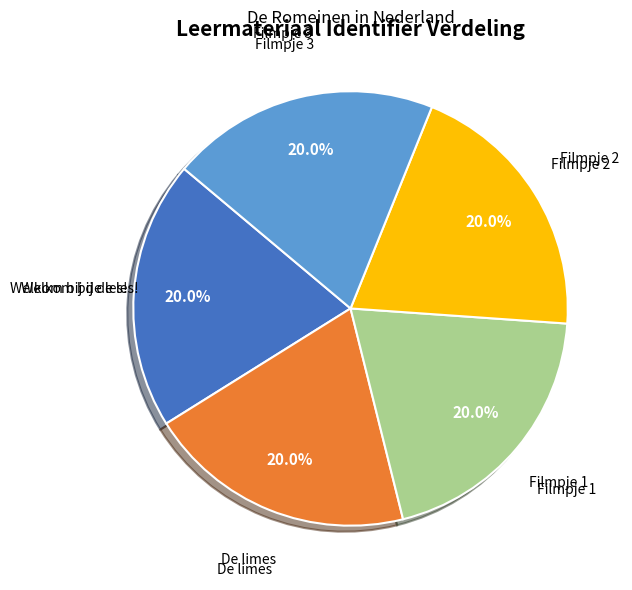

Approximately how many times larger is the value at Welkom bij de les! compared to Filmpje 3?

1.0